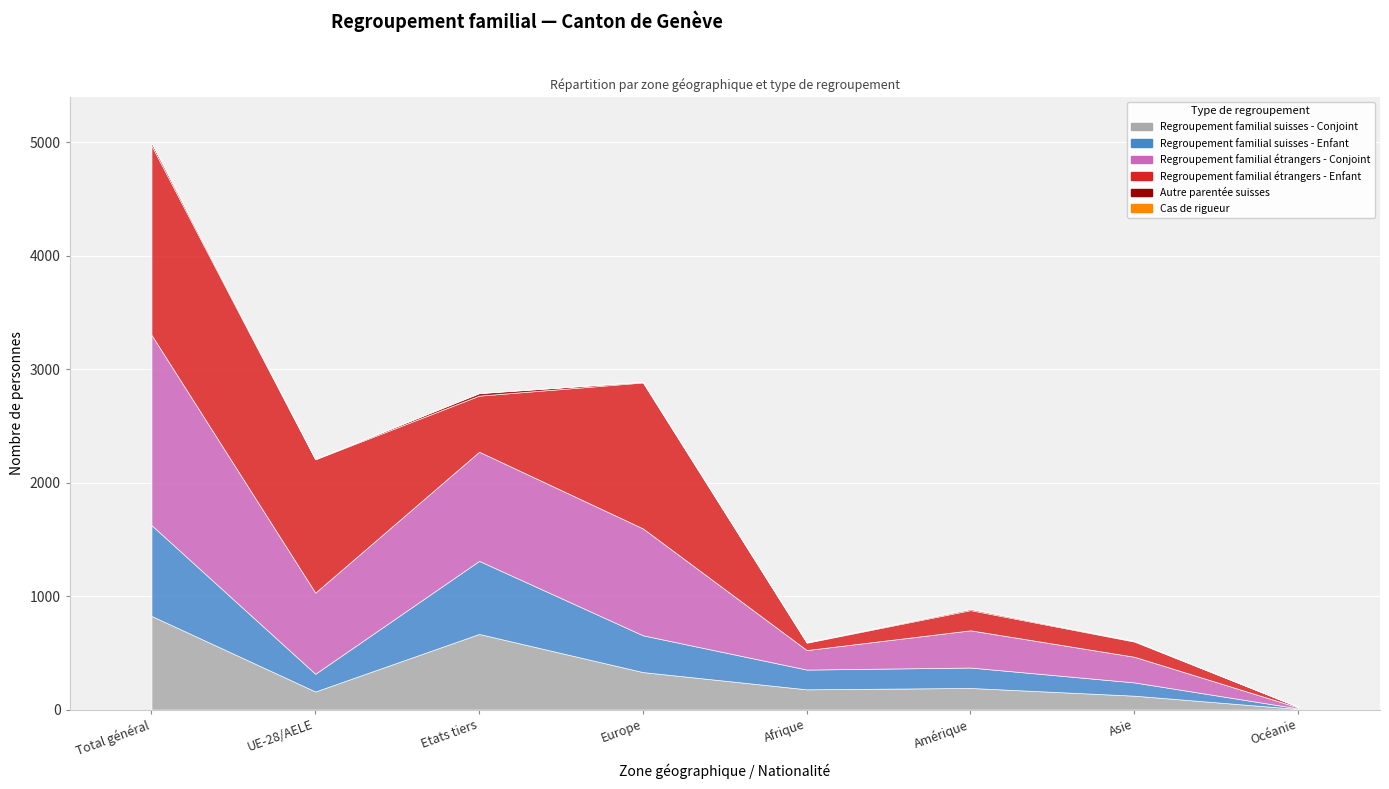

How many categories are shown in the chart?

8